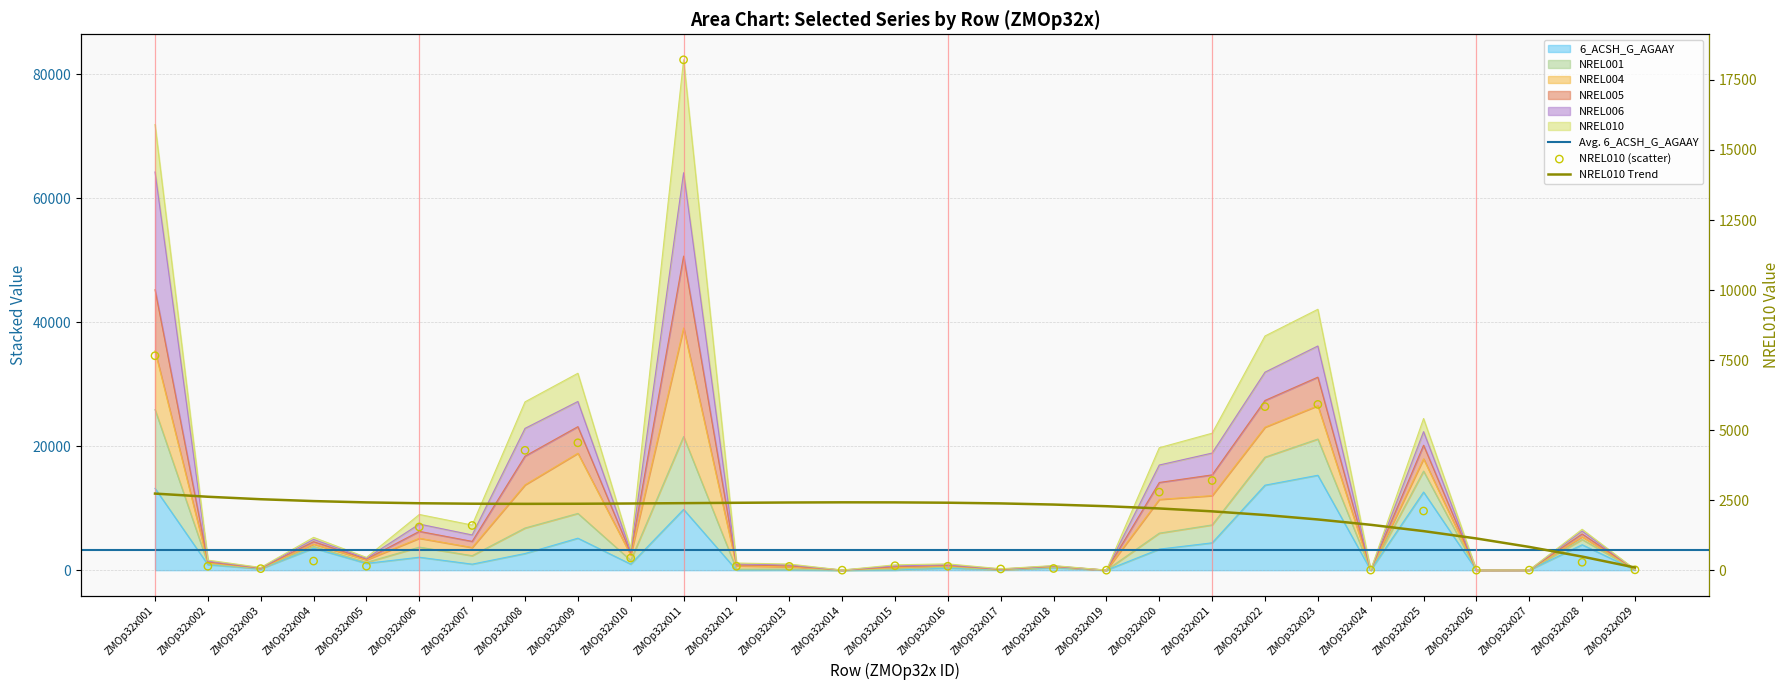

Which series contains the highest Y value?

NREL005